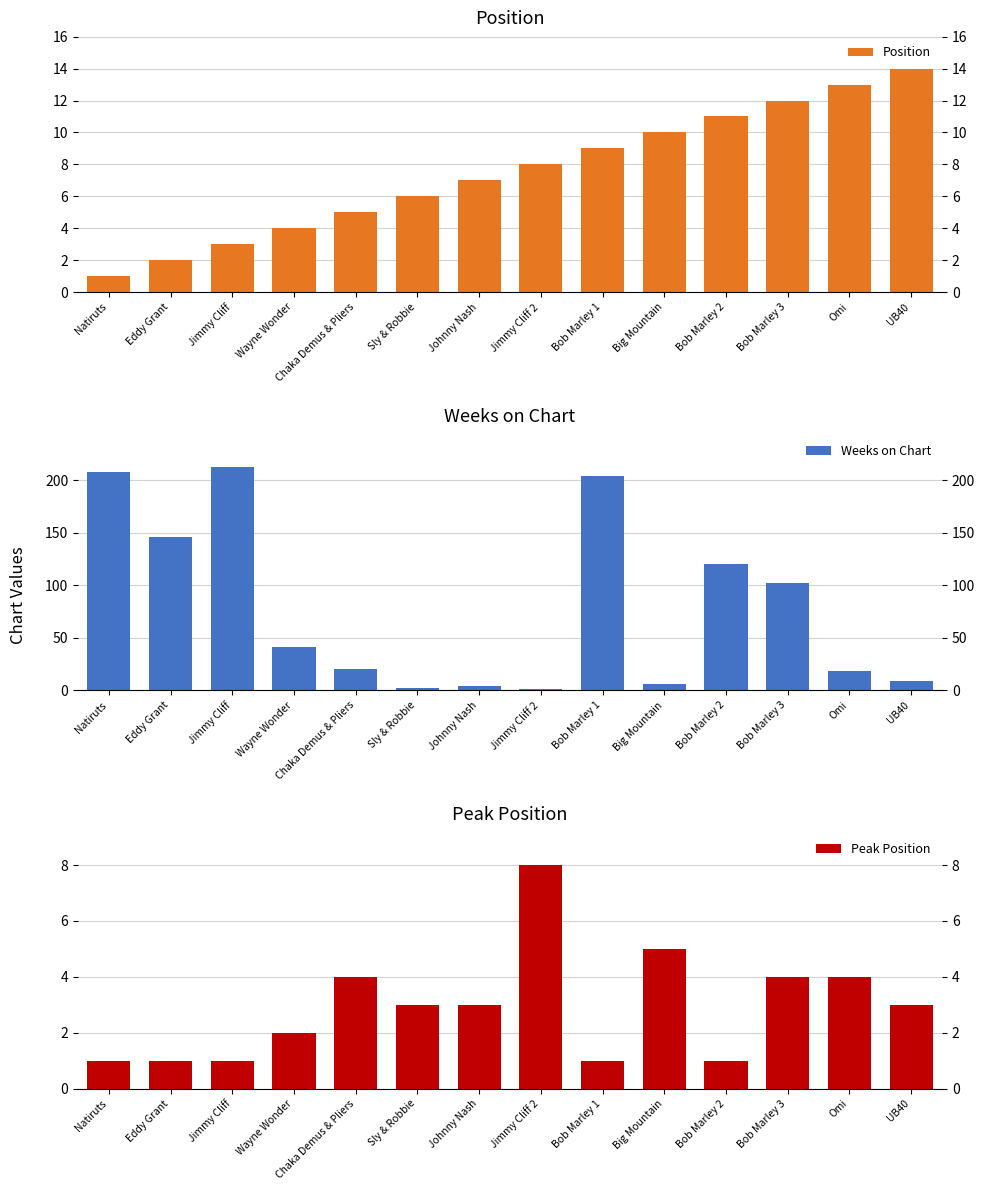

What are all the series names shown in the legend?

Position, Weeks on Chart, Peak Position